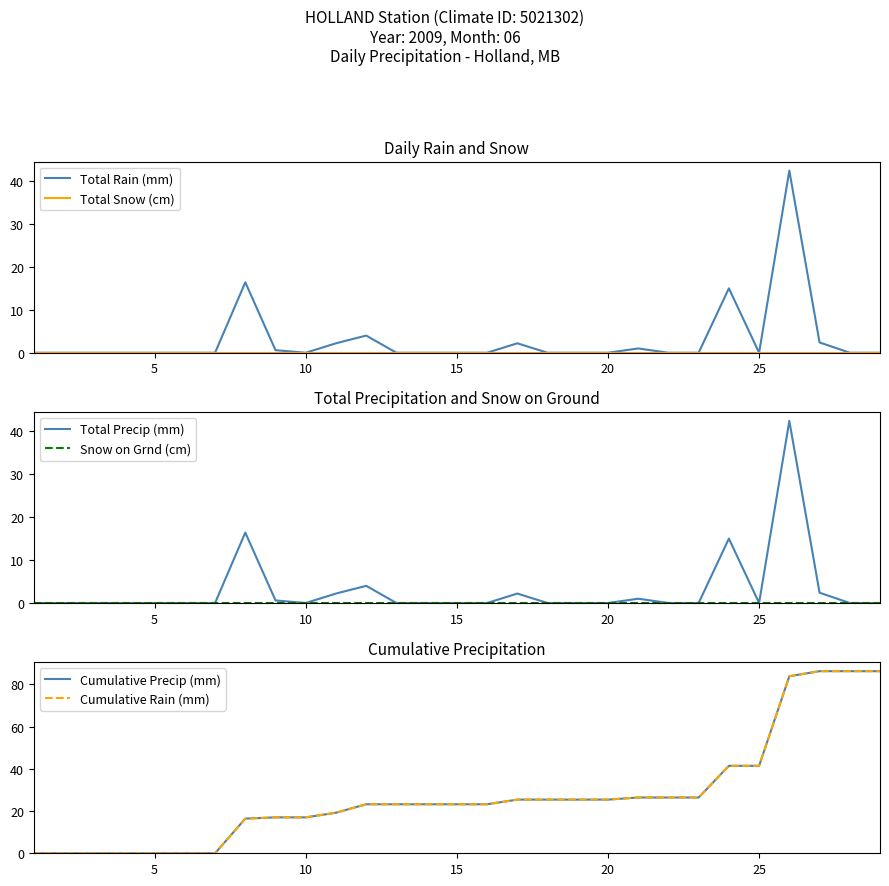

Reading left to right, list all the values displayed in this chart.

Total Rain (mm): 0.0	0.0	0.0	0.0	0.0	0.0	0.0	16.4	0.6	0.0	2.2	4.0	0.0	0.0	0.0	0.0	2.2	0.0	0.0	0.0	1.0	0.0	0.0	15.0	0.0	42.4	2.4	0.0	0.0
Total Snow (cm): 0.0	0.0	0.0	0.0	0.0	0.0	0.0	0.0	0.0	0.0	0.0	0.0	0.0	0.0	0.0	0.0	0.0	0.0	0.0	0.0	0.0	0.0	0.0	0.0	0.0	0.0	0.0	0.0	0.0
Total Precip (mm): 0.0	0.0	0.0	0.0	0.0	0.0	0.0	16.4	0.6	0.0	2.2	4.0	0.0	0.0	0.0	0.0	2.2	0.0	0.0	0.0	1.0	0.0	0.0	15.0	0.0	42.4	2.4	0.0	0.0
Snow on Grnd (cm): 0.0	0.0	0.0	0.0	0.0	0.0	0.0	0.0	0.0	0.0	0.0	0.0	0.0	0.0	0.0	0.0	0.0	0.0	0.0	0.0	0.0	0.0	0.0	0.0	0.0	0.0	0.0	0.0	0.0
Cumulative Precip (mm): 0.0	0.0	0.0	0.0	0.0	0.0	0.0	16.4	17.0	17.0	19.2	23.2	23.2	23.2	23.2	23.2	25.4	25.4	25.4	25.4	26.4	26.4	26.4	41.4	41.4	83.8	86.2	86.2	86.2
Cumulative Rain (mm): 0.0	0.0	0.0	0.0	0.0	0.0	0.0	16.4	17.0	17.0	19.2	23.2	23.2	23.2	23.2	23.2	25.4	25.4	25.4	25.4	26.4	26.4	26.4	41.4	41.4	83.8	86.2	86.2	86.2